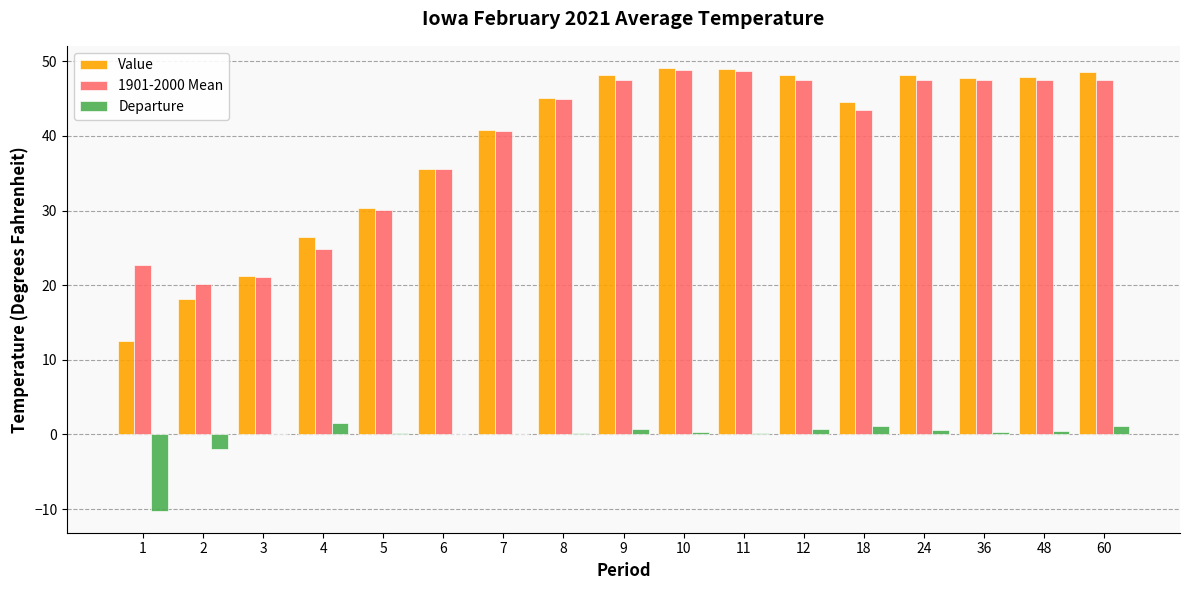

What is the maximum value shown in the chart?

49.1